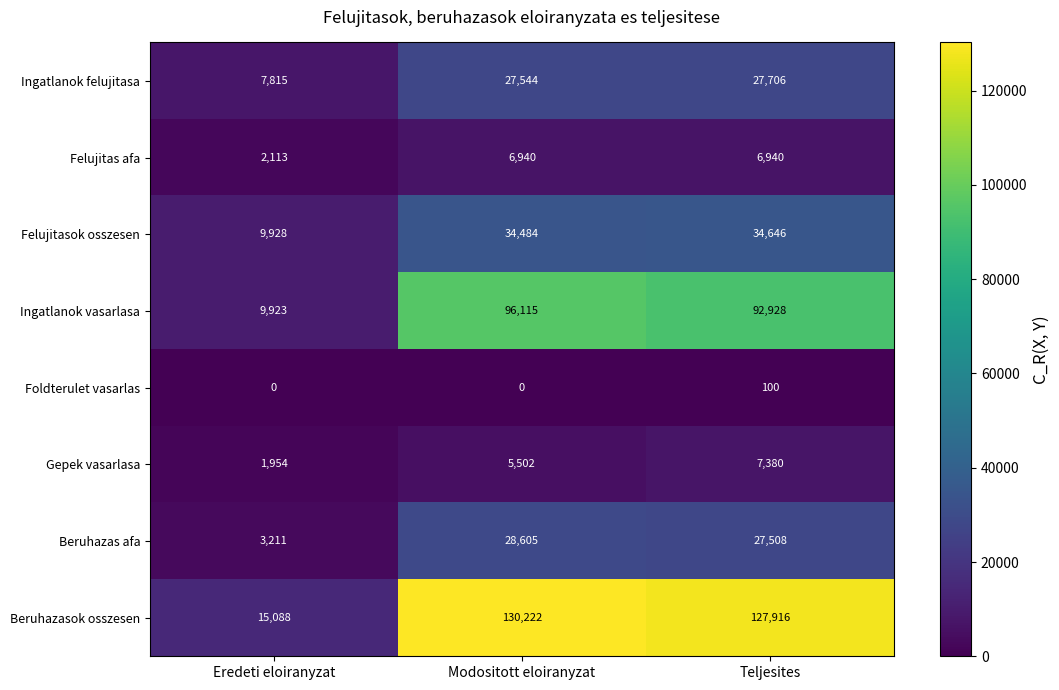

At which label is Felujitas afa closest to 4526?

Eredeti eloiranyzat